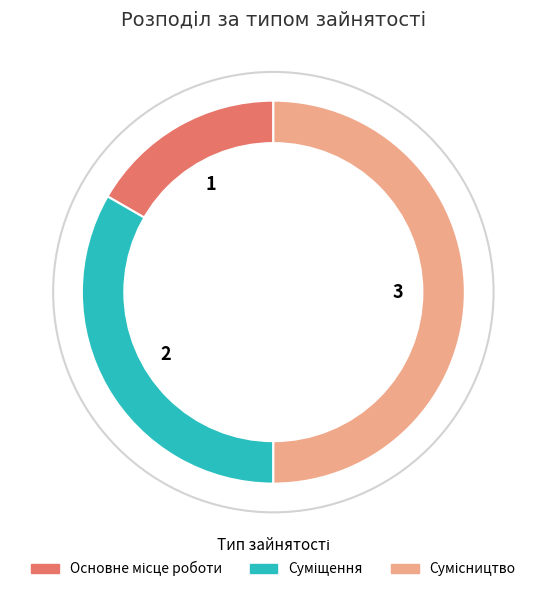

To the nearest percent, what is the difference between the Суміщення and Сумісництво slice percentages?

17%